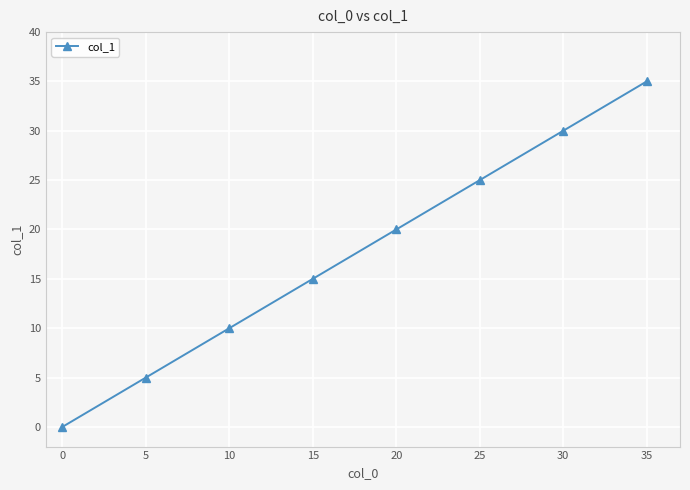

What value does the data have at 15?

15